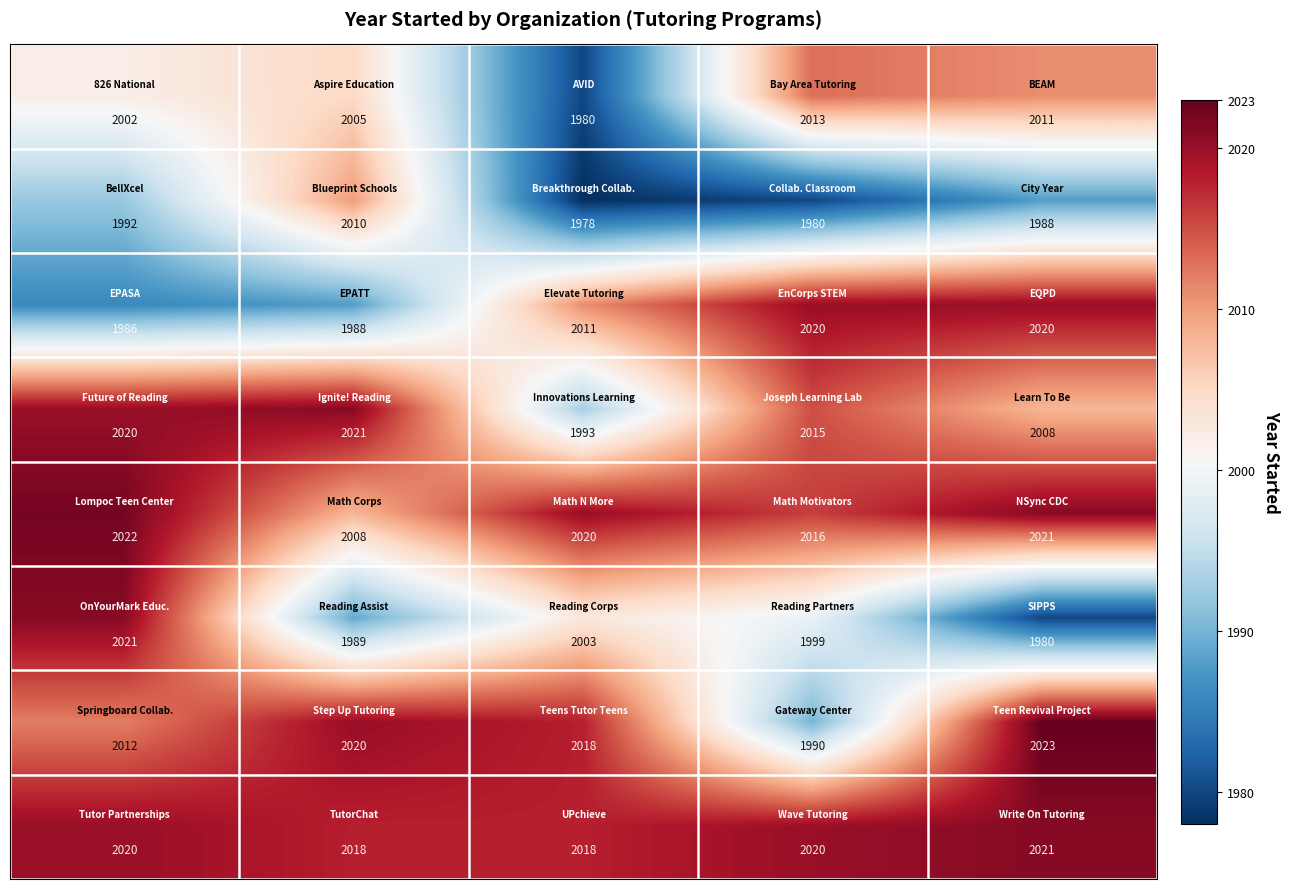

What is the greatest value displayed?

2023